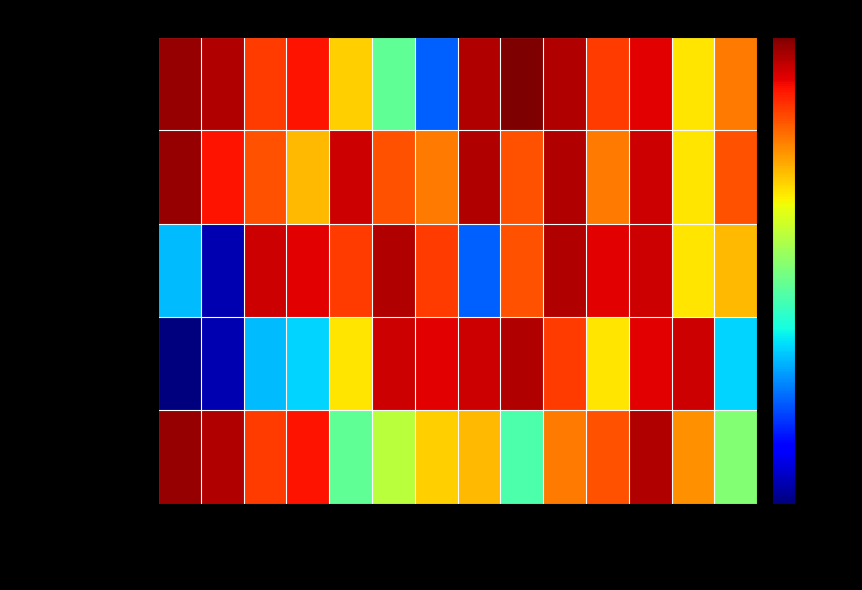

Reading left to right, list all the values displayed in this chart.

Tutoring Program: Alabama=2022	Alaska=2021	Arizona=2016	California=2018	Colorado=2009	Connecticut=1999	Florida=1988	Georgia=2021	Illinois=2023	New York=2021	Texas=2016	Virginia=2019	Michigan=2008	Ohio=2013
Technology Platform: Alabama=2022	Alaska=2018	Arizona=2015	California=2010	Colorado=2020	Connecticut=2015	Florida=2013	Georgia=2021	Illinois=2015	New York=2021	Texas=2013	Virginia=2020	Michigan=2008	Ohio=2015
Academic Intervention: Alabama=1992	Alaska=1980	Arizona=2020	California=2019	Colorado=2016	Connecticut=2021	Florida=2016	Georgia=1988	Illinois=2015	New York=2021	Texas=2019	Virginia=2020	Michigan=2008	Ohio=2010
Nonprofit: Alabama=1978	Alaska=1980	Arizona=1992	California=1993	Colorado=2008	Connecticut=2020	Florida=2019	Georgia=2020	Illinois=2021	New York=2016	Texas=2008	Virginia=2019	Michigan=2020	Ohio=1993
For Profit: Alabama=2022	Alaska=2021	Arizona=2016	California=2018	Colorado=1999	Connecticut=2004	Florida=2009	Georgia=2010	Illinois=1998	New York=2013	Texas=2015	Virginia=2021	Michigan=2012	Ohio=2001